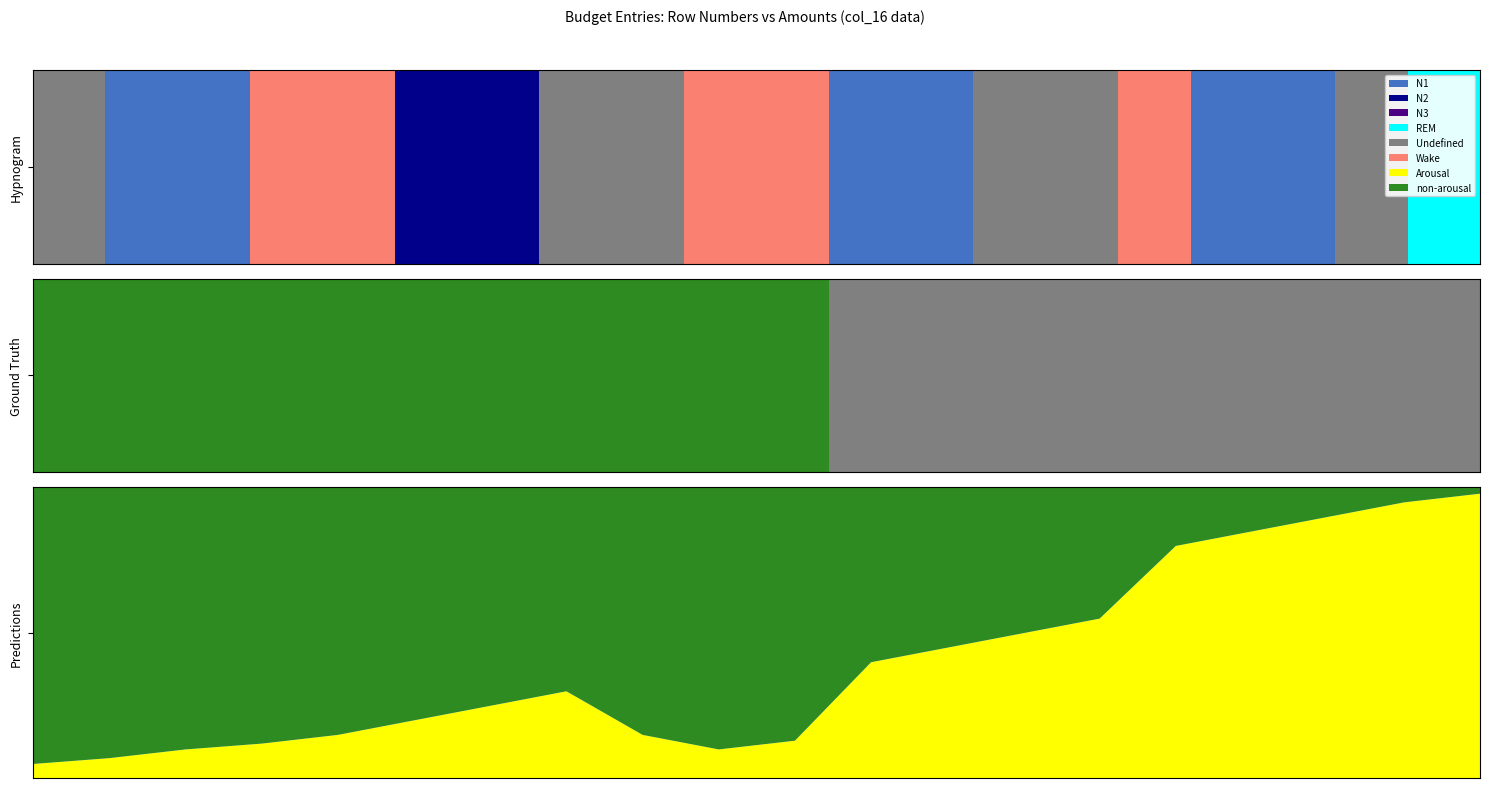

Which category has the lowest value in the non-arousal series?

1